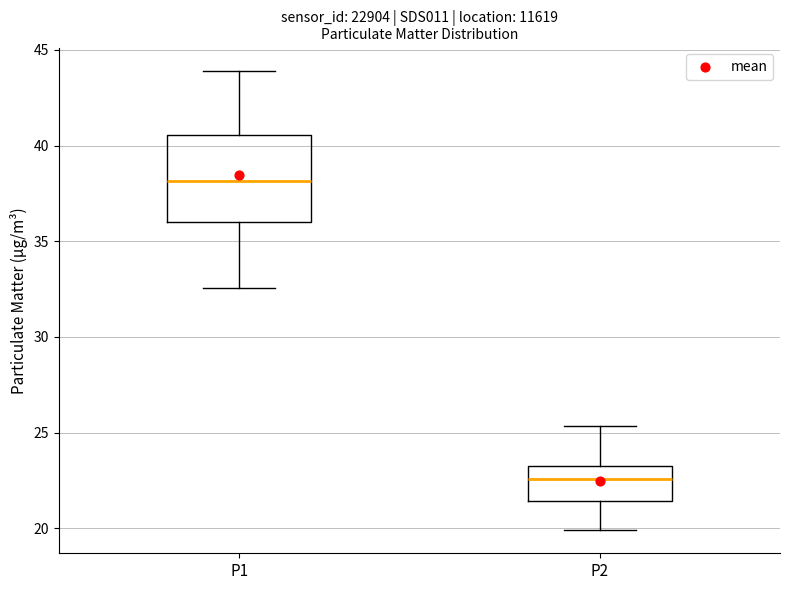

Reading left to right, read every box against the y-axis: the position of its median line, the range the box covers, and the ends of its whiskers. The values are not printed on the chart, so give them approximately, as read against the axis.

P1: median 38.0, box 36.0 to 40.5, whiskers 32.5 to 44.0
P2: median 22.5, box 21.5 to 23.5, whiskers 20.0 to 25.5